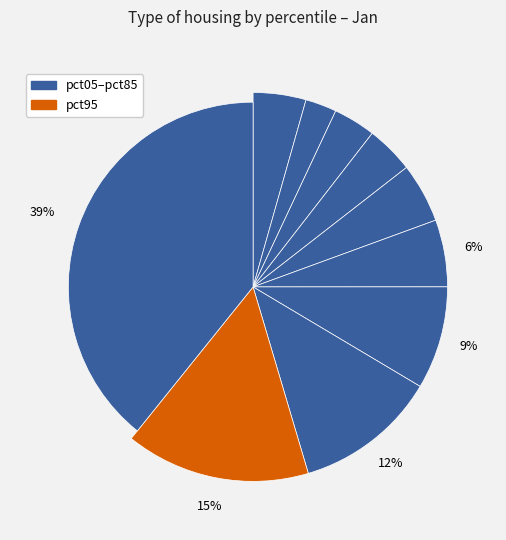

True or false: pct55 accounts for 6% of the total.

True